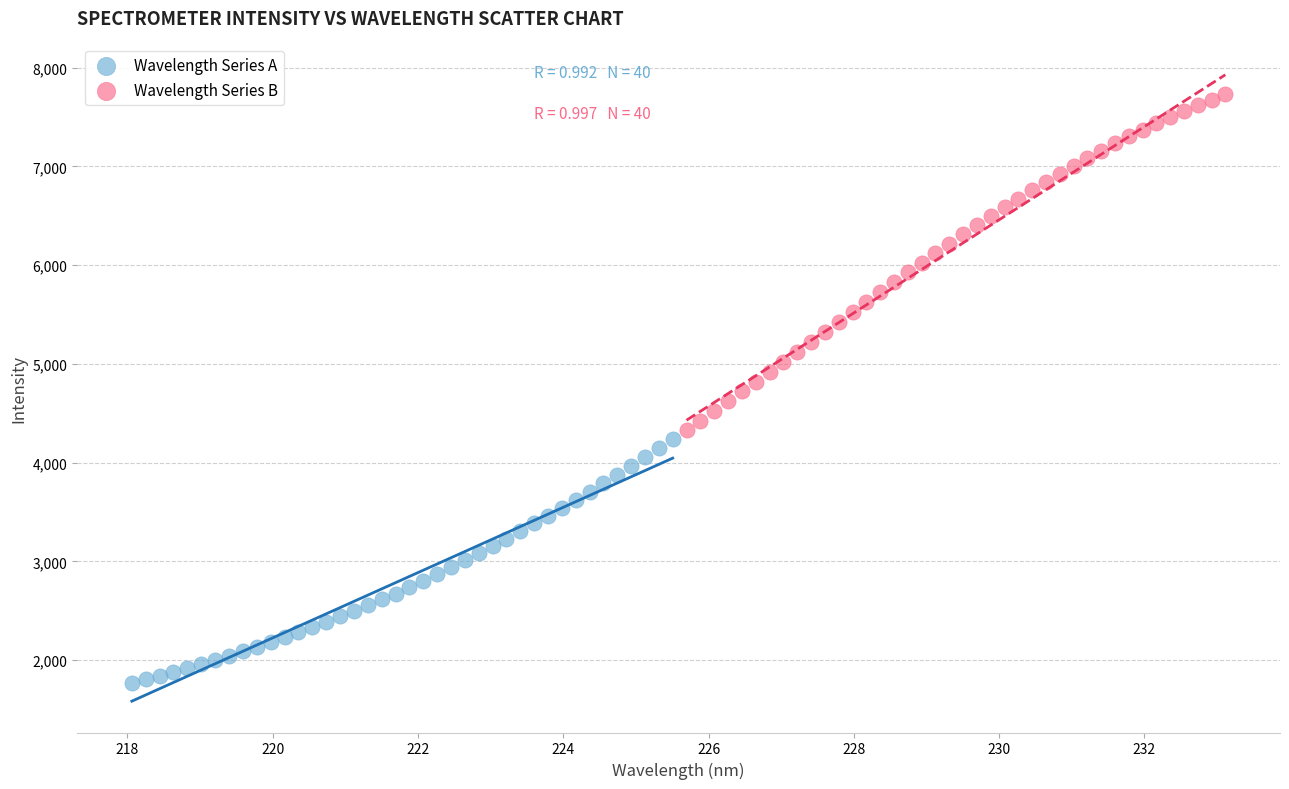

Which series contains the highest Y value?

Wavelength Series B